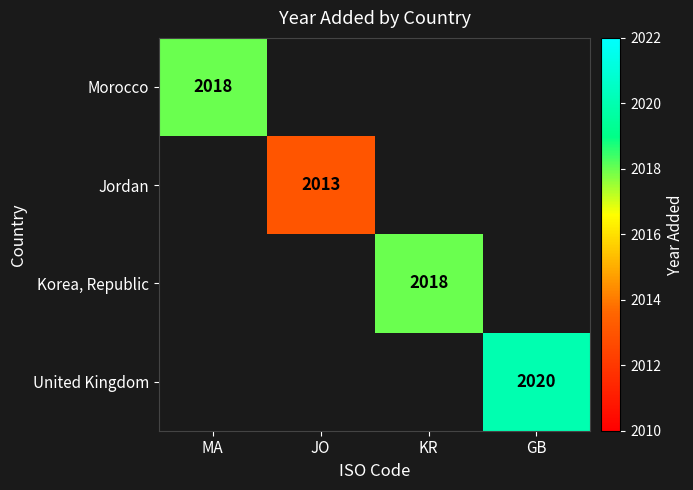

What is the maximum value for Morocco?

2018.0